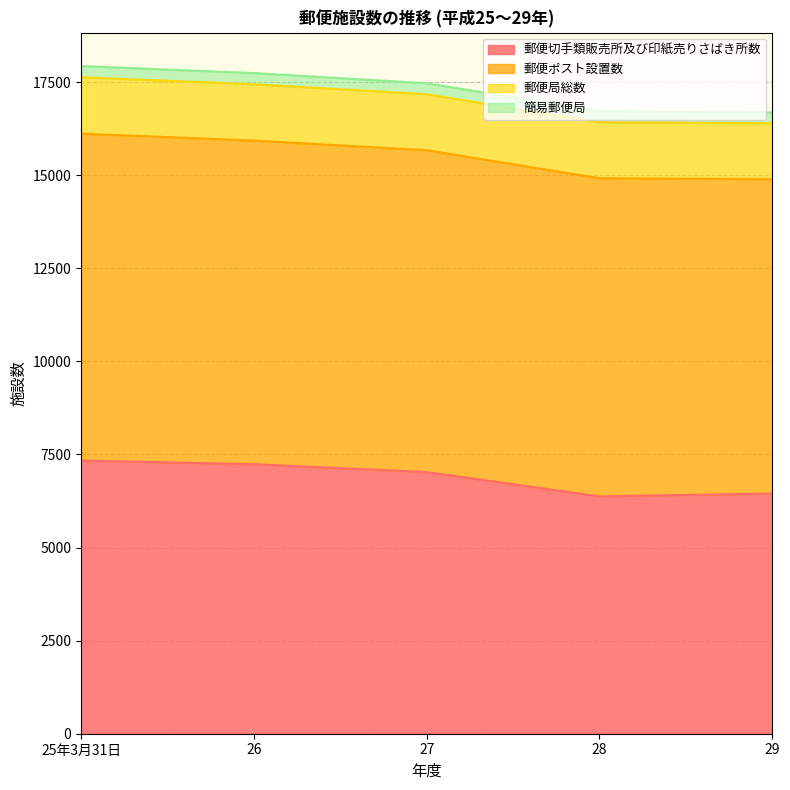

True or false: 郵便局総数 has more than 0 points higher than both neighbors.

True